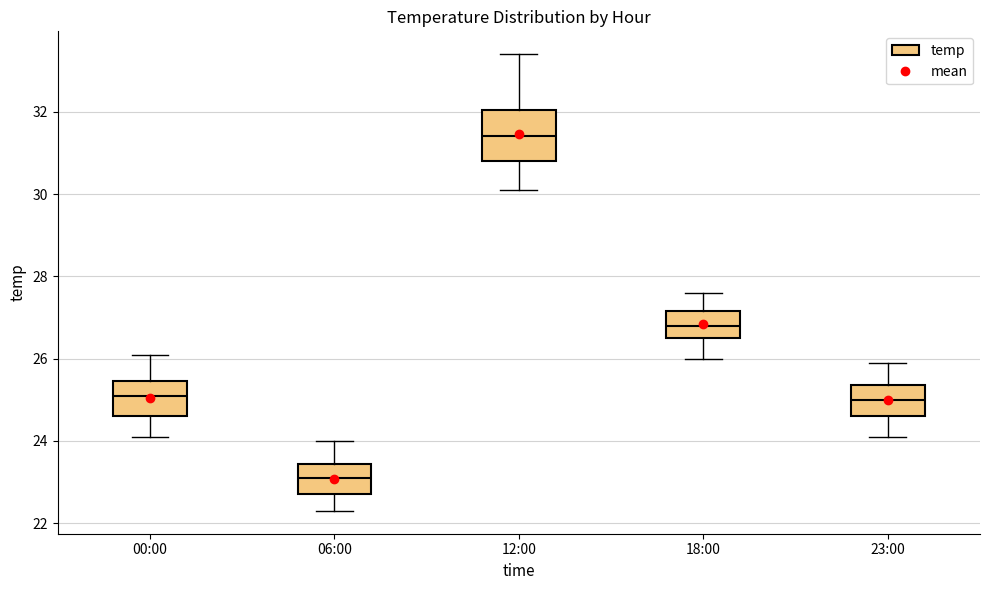

Reading left to right, read every box against the y-axis: the position of its median line, the range the box covers, and the ends of its whiskers. The values are not printed on the chart, so give them approximately, as read against the axis.

00:00: median 25.2, box 24.6 to 25.4, whiskers 24.2 to 26.2
06:00: median 23.2, box 22.8 to 23.4, whiskers 22.4 to 24.0
12:00: median 31.4, box 30.8 to 32.0, whiskers 30.2 to 33.4
18:00: median 26.8, box 26.6 to 27.2, whiskers 26.0 to 27.6
23:00: median 25.0, box 24.6 to 25.4, whiskers 24.2 to 26.0